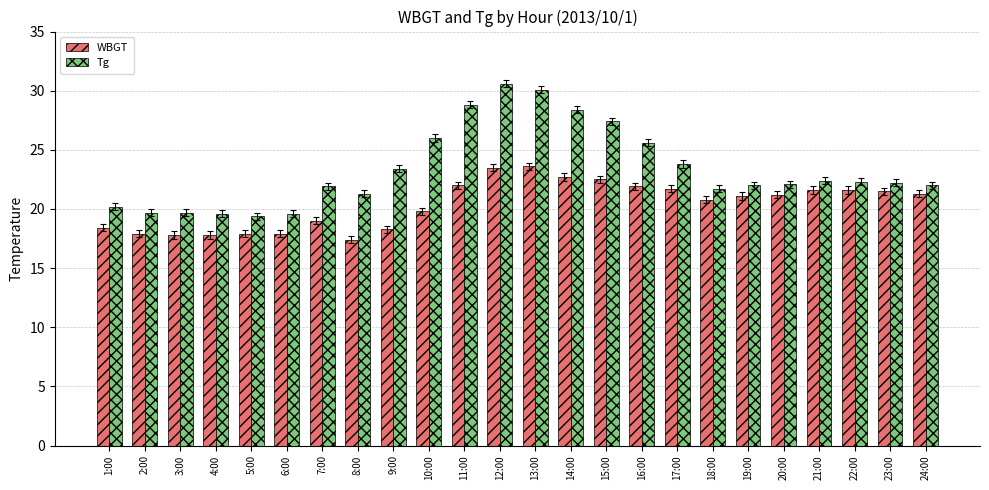

How many categories are shown in the chart?

24